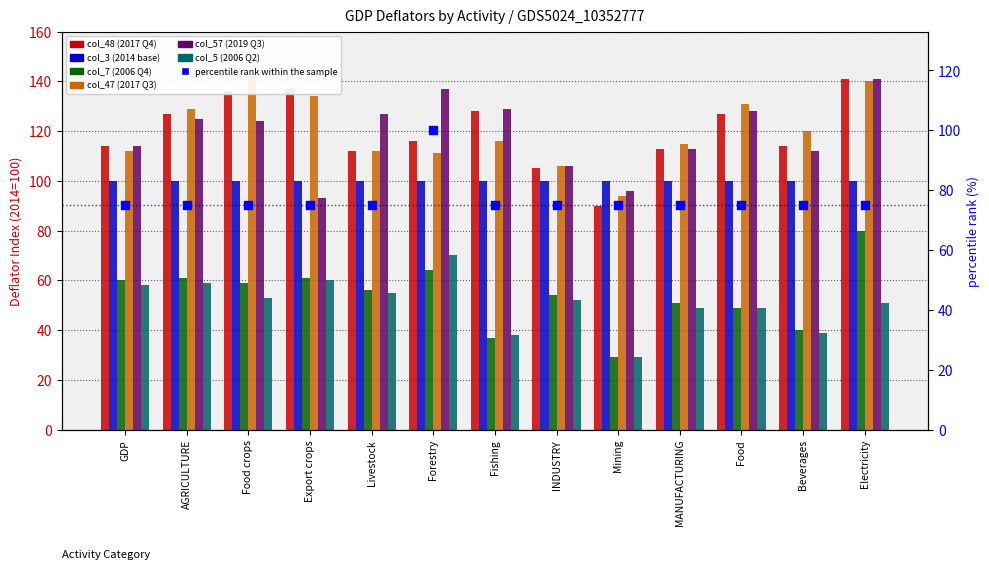

At which category is the sum across all series the highest?

Electricity